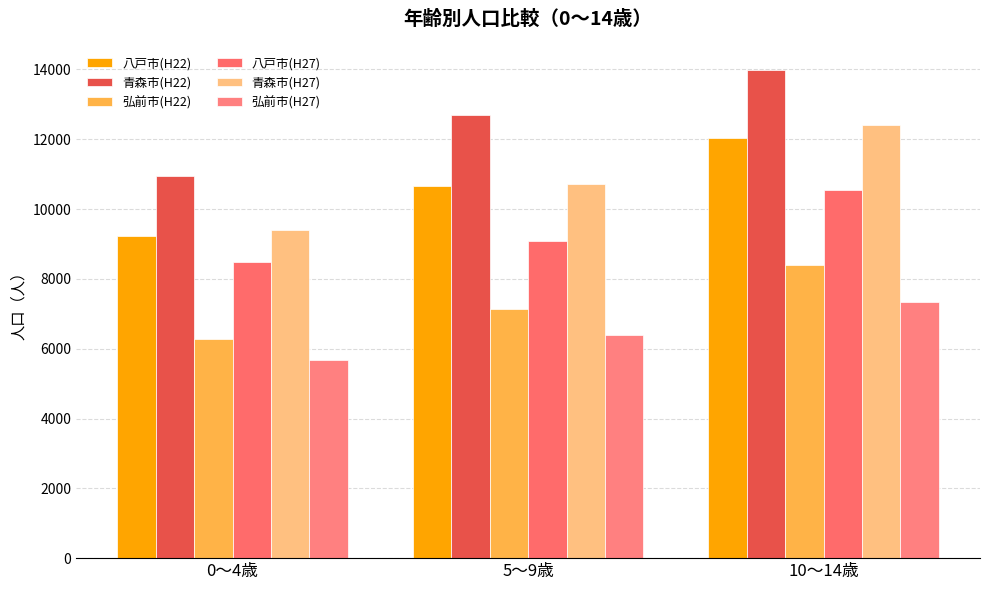

Is it true that 青森市(H27) equals 6566 at 0～4歳?

False